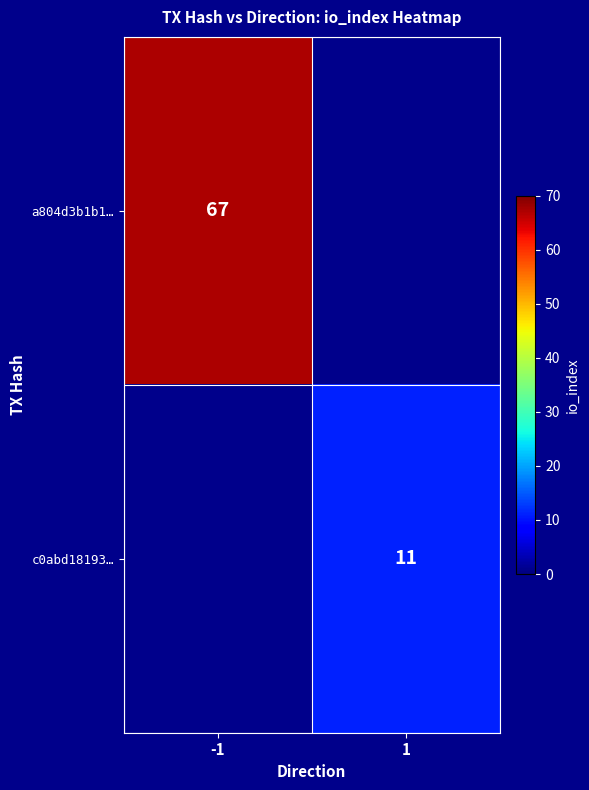

The a804d3b1b1… series shows 67 at -1. True or false?

True